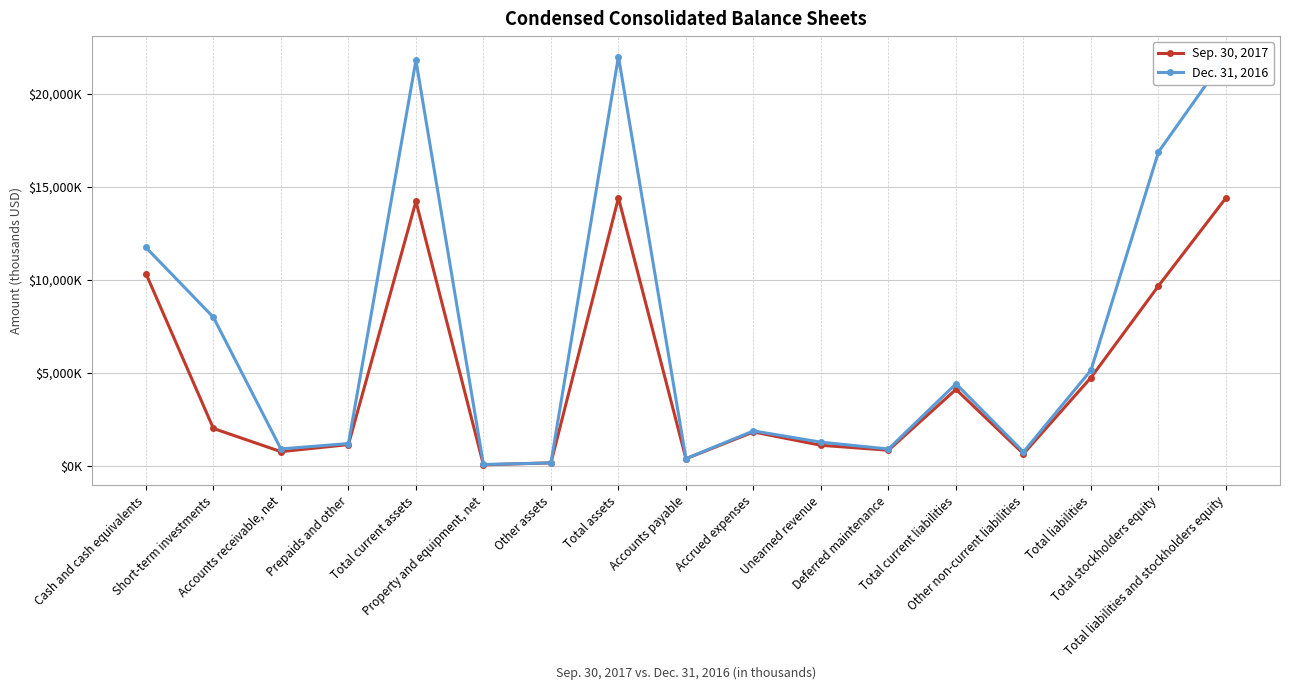

Which series ends up on top after the final intersection of Sep. 30, 2017 and Dec. 31, 2016?

Dec. 31, 2016